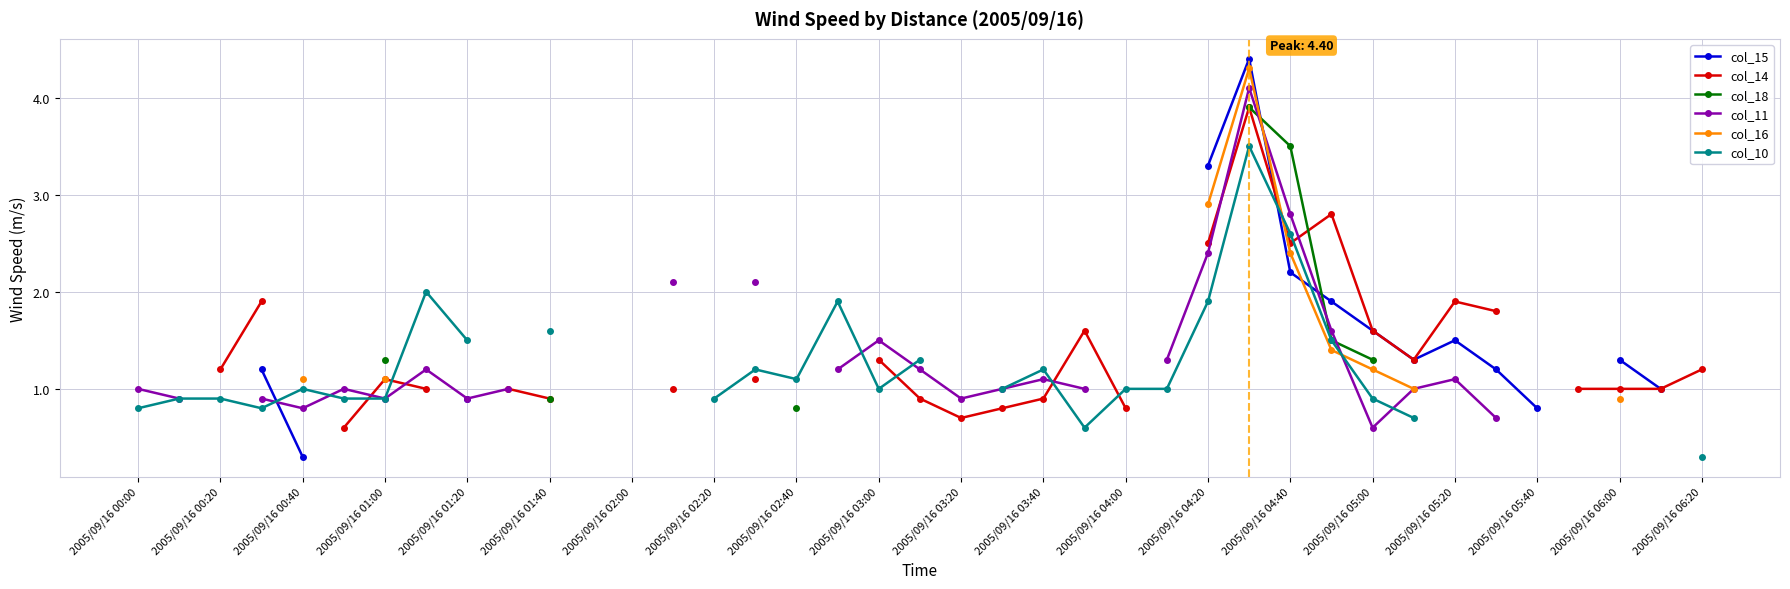

Between 2005/09/16 00:20 and 2005/09/16 05:40, which is larger?

2005/09/16 05:40